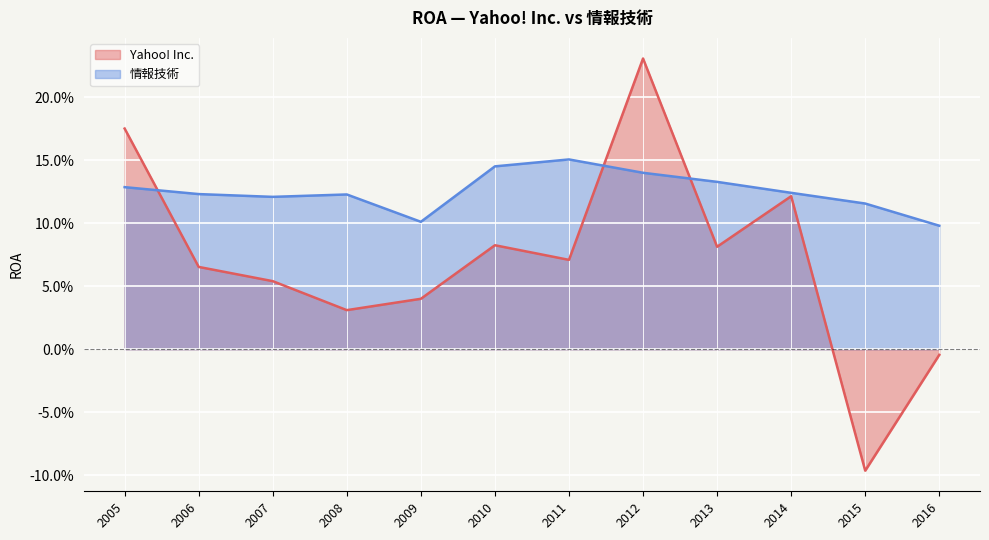

What is the sum of all Yahoo! Inc. values?

0.9